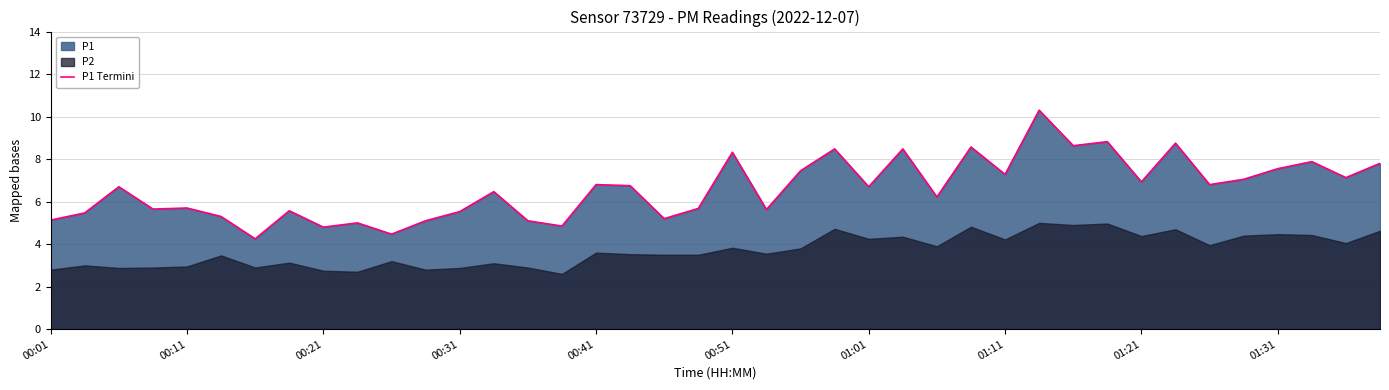

The chart shows a value of 4.8 at 15. True or false?

True